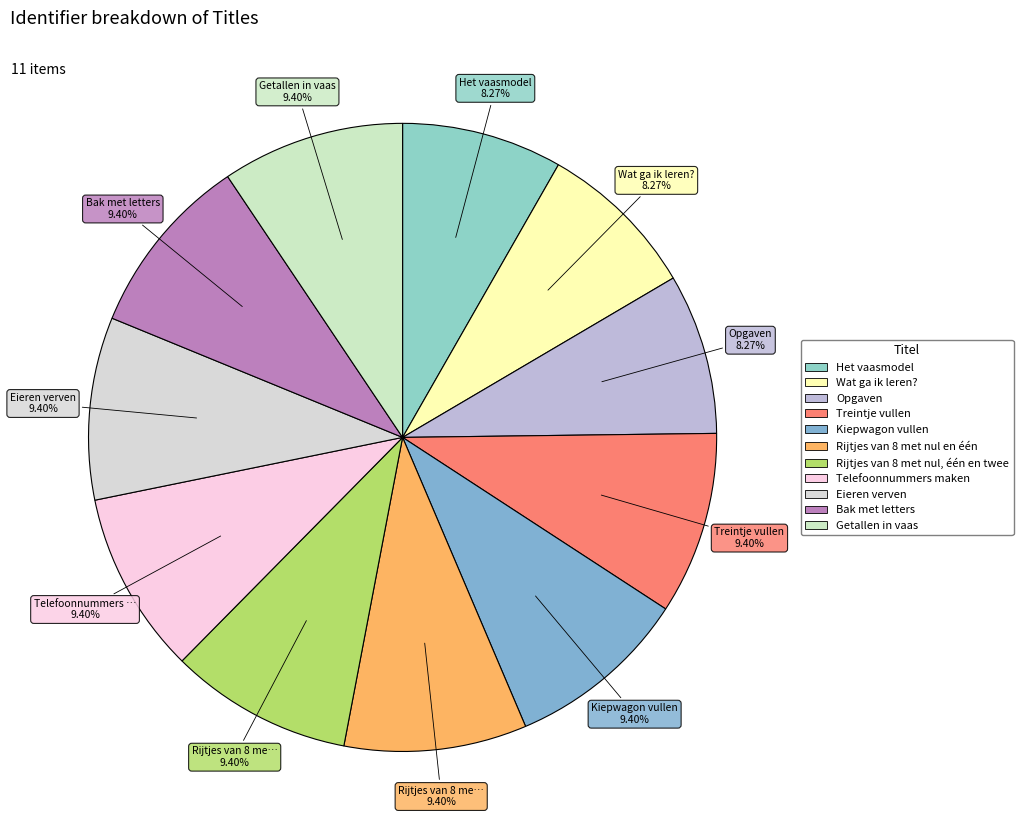

Which has a higher value, Bak met letters or Opgaven?

Bak met letters